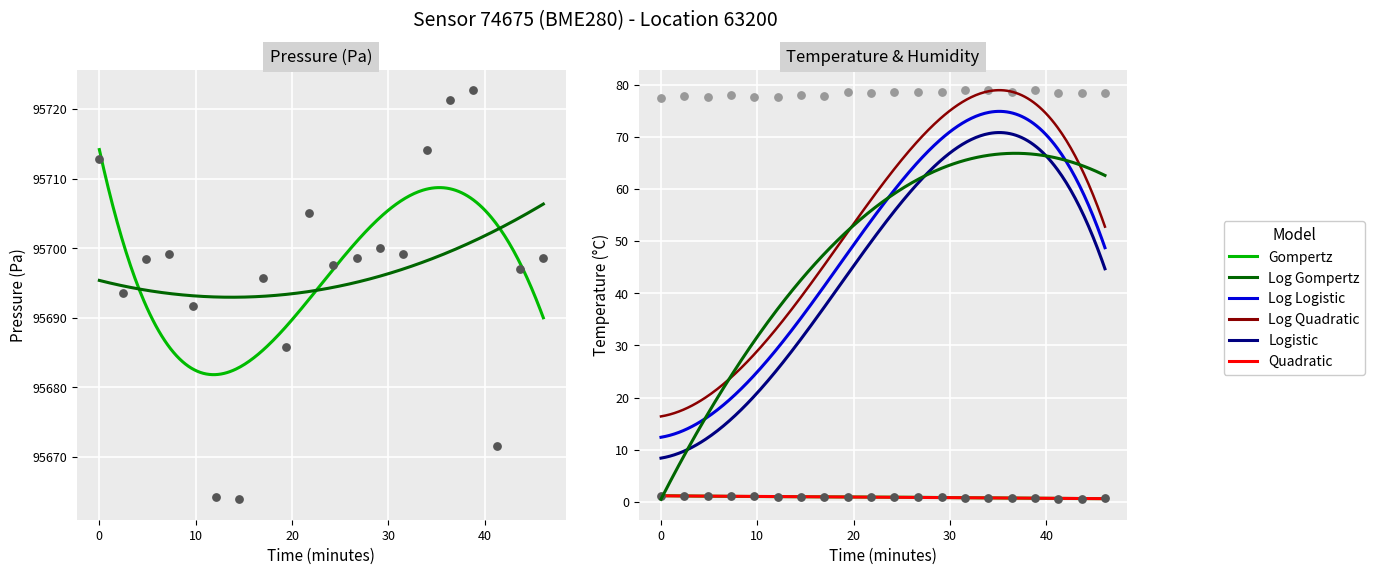

Is the value of temperature at 12 greater than the value of humidity at 10?

No